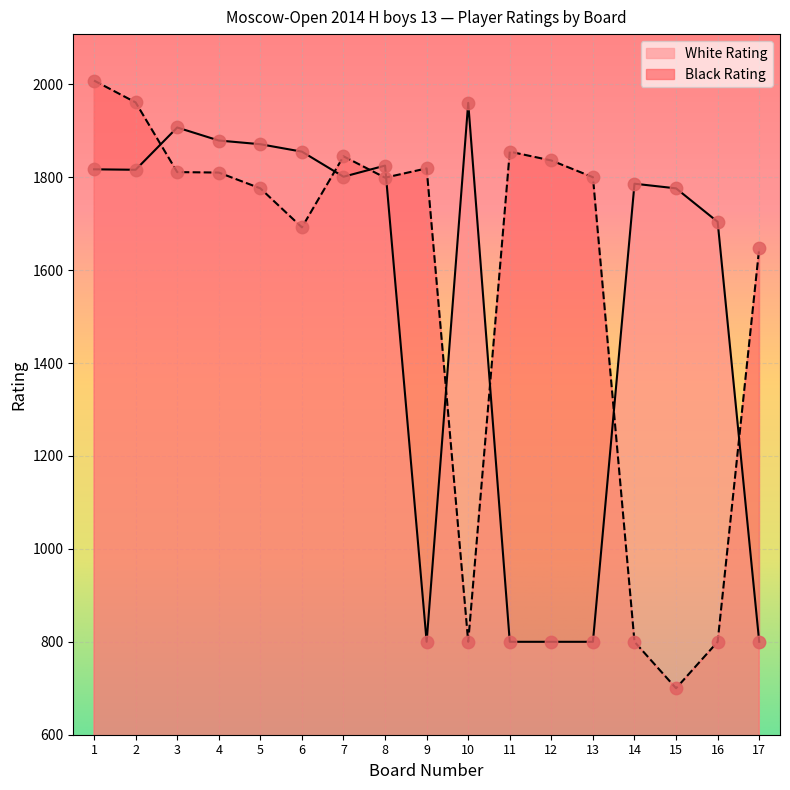

Is the value of White Rating at 1 greater than the value of Black Rating at 10?

Yes